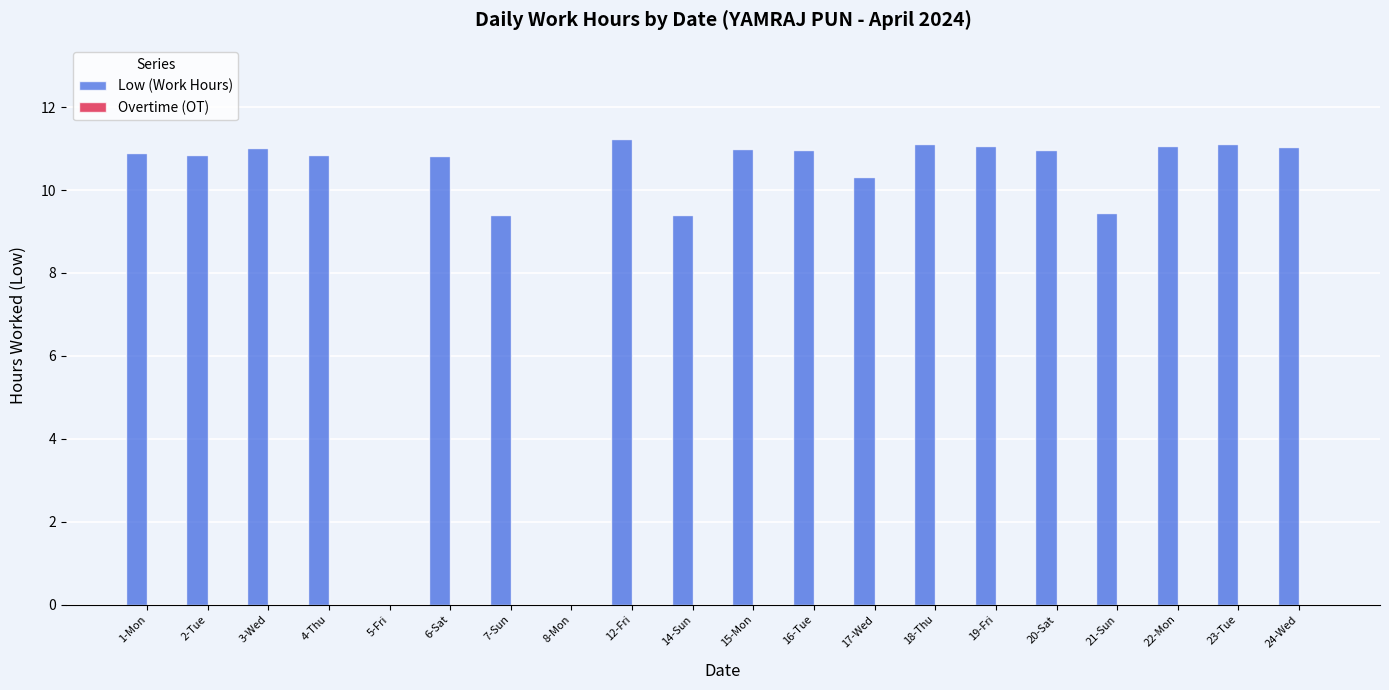

What is the sum of all values?

192.5